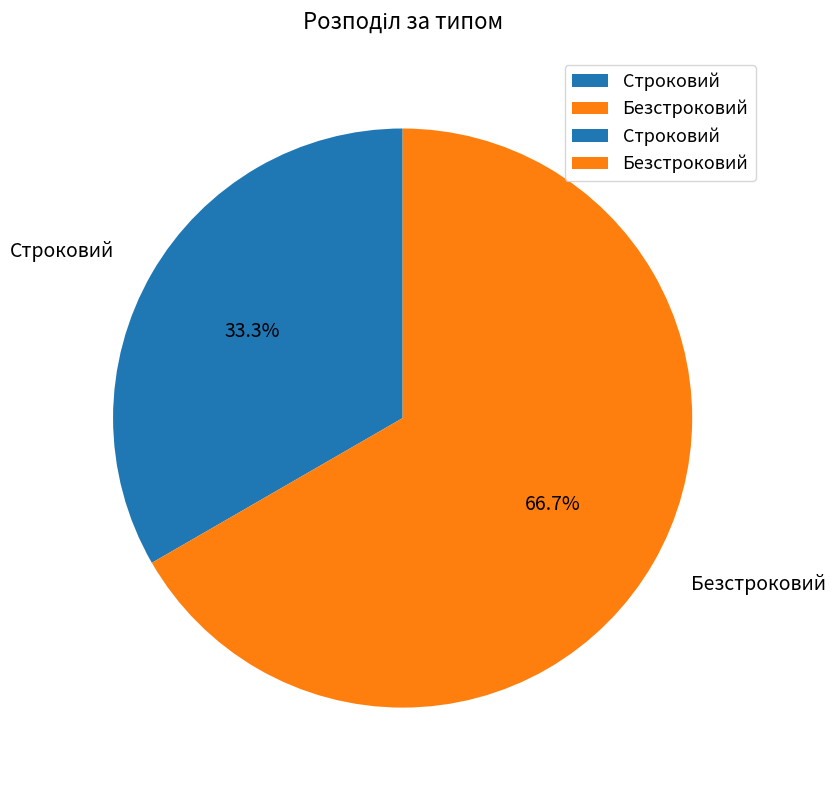

Between Строковий and Безстроковий, which is larger?

Безстроковий